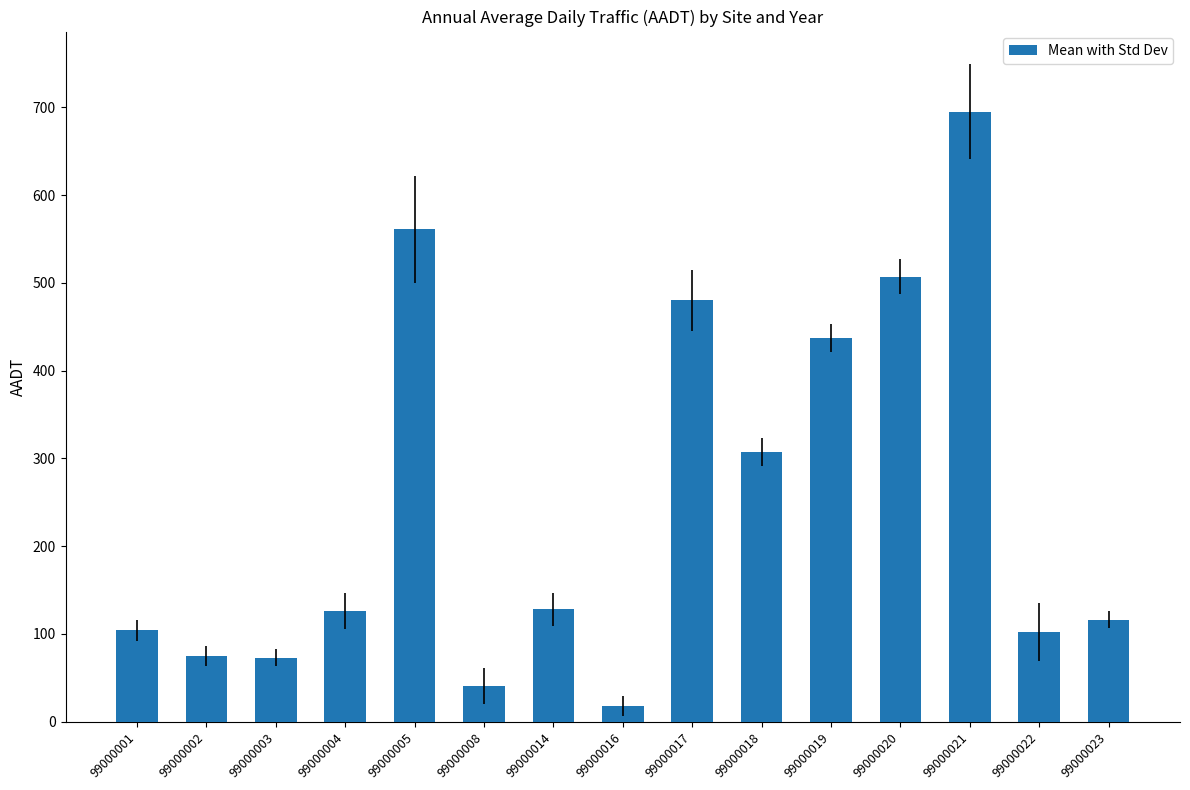

Where is the data nearest to the value 356?

99000018